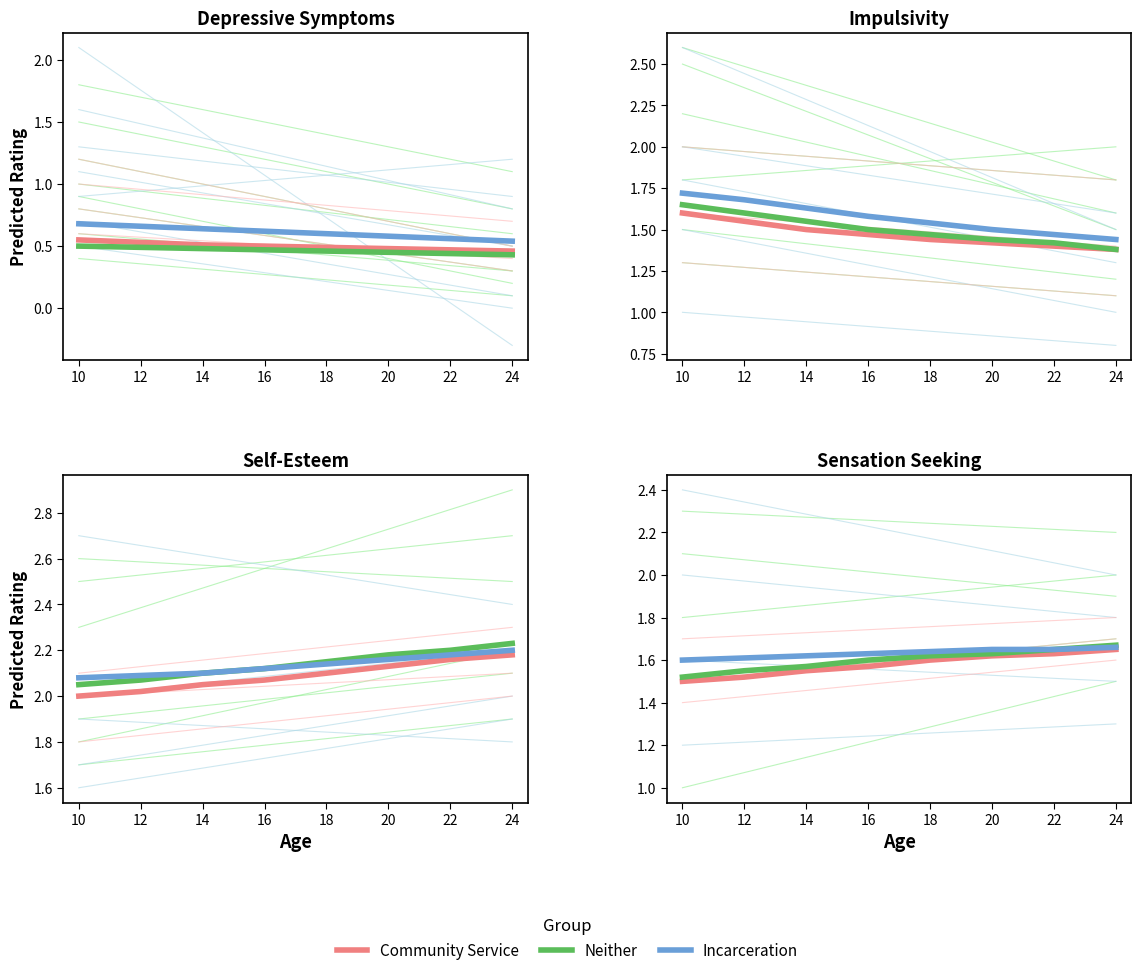

True or false: Neither and Incarceration cross at least once.

False